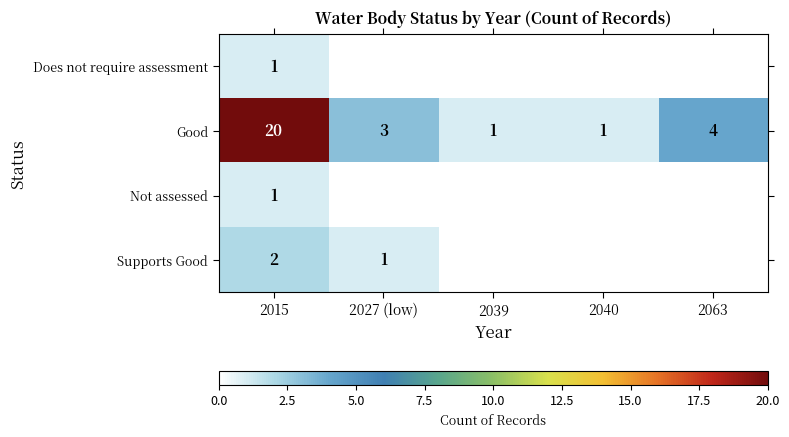

Which category has the highest value in the Good series?

2015